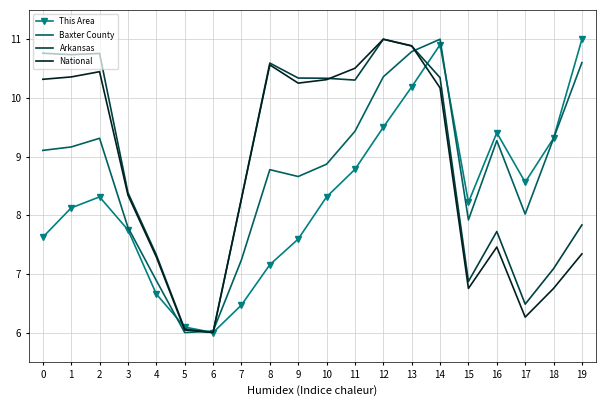

Which series changed the most between 9 and 11?

This Area